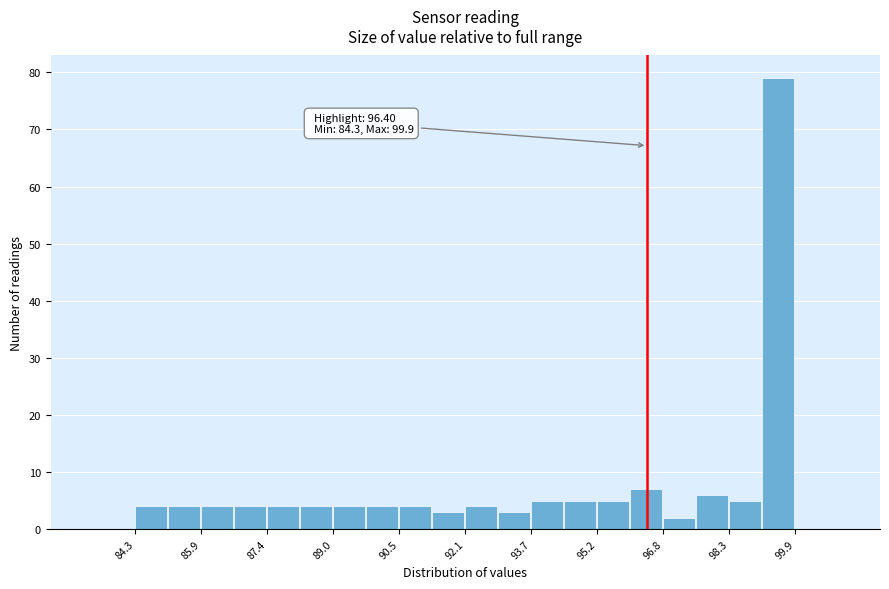

Around what value on the x-axis is the tallest bar? Give the approximate position of its centre, as read against the axis.

99.4